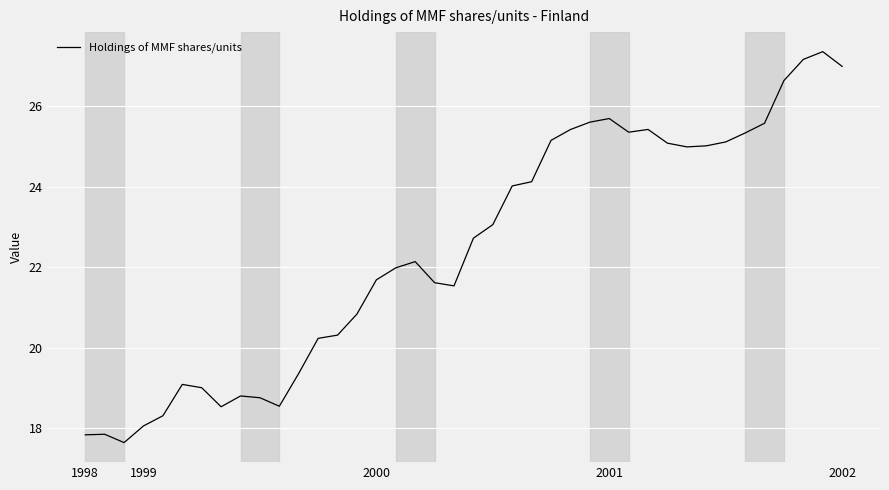

Reading right to left, list all the values displayed in this chart.

27.0	27.4	27.2	26.6	25.6	25.3	25.1	25.0	25.0	25.1	25.4	25.4	25.7	25.6	25.4	25.2	24.1	24.0	23.1	22.7	21.5	21.6	22.1	22.0	21.7	20.8	20.3	20.2	19.4	18.6	18.8	18.8	18.5	19.0	19.1	18.3	18.1	17.6	17.9	17.8